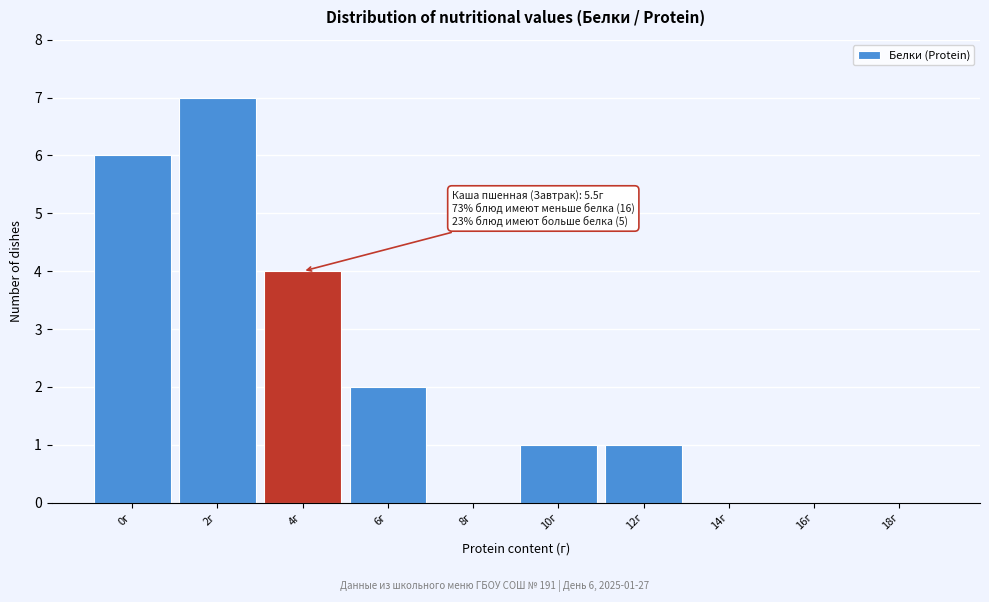

Reading left to right, list all the values displayed in this chart.

0г=6	2г=7	4г=4	6г=2	8г=0	10г=1	12г=1	14г=0	16г=0	18г=0